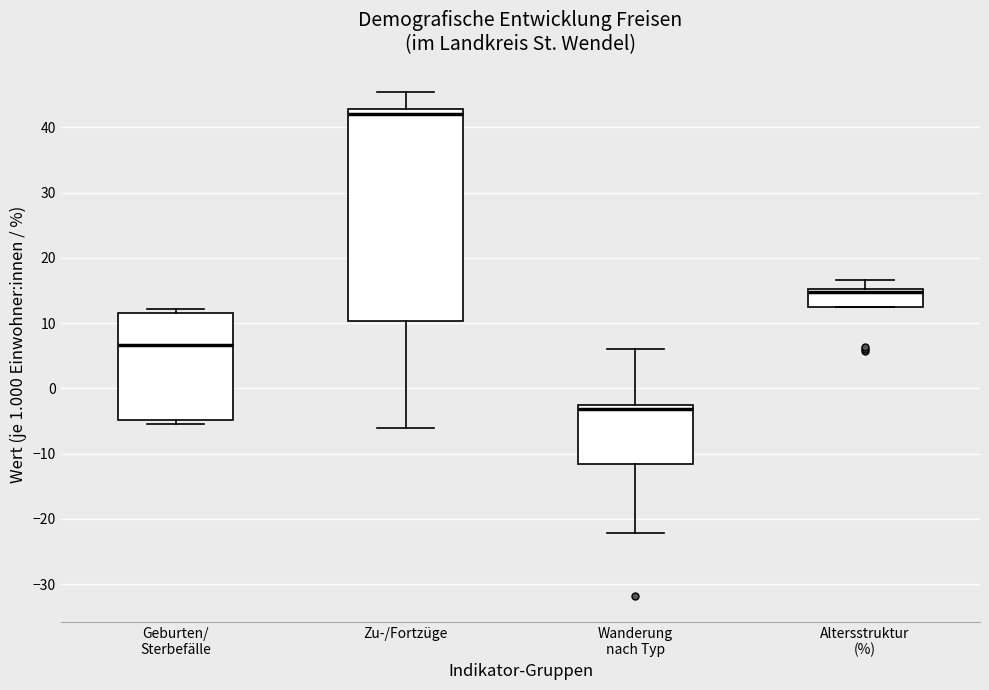

Where is the lower edge of the box for Zu-/Fortzüge on the y-axis? The values are not printed on the chart, so give them approximately, as read against the axis.

10